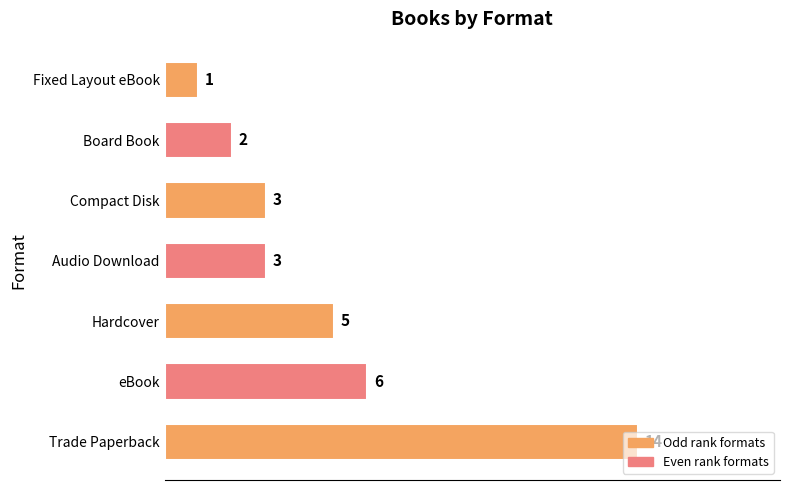

True or false: the data shows 1 at Fixed Layout eBook.

True